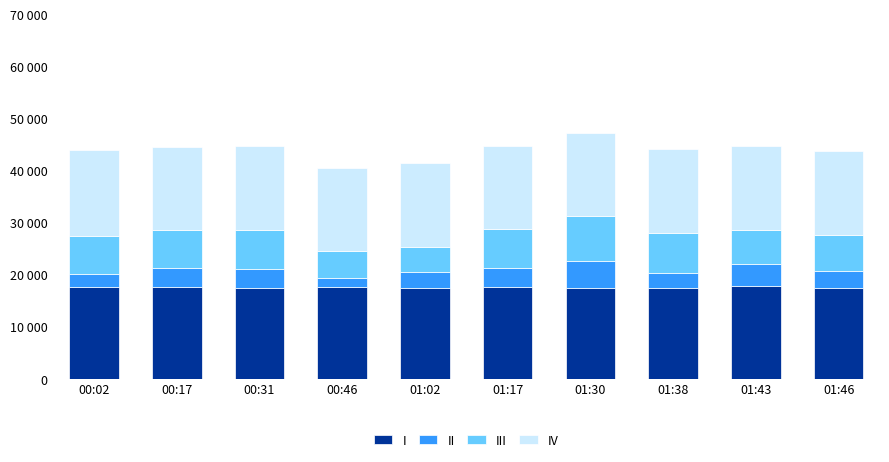

The III series shows 8500.0 at 01:30. True or false?

True